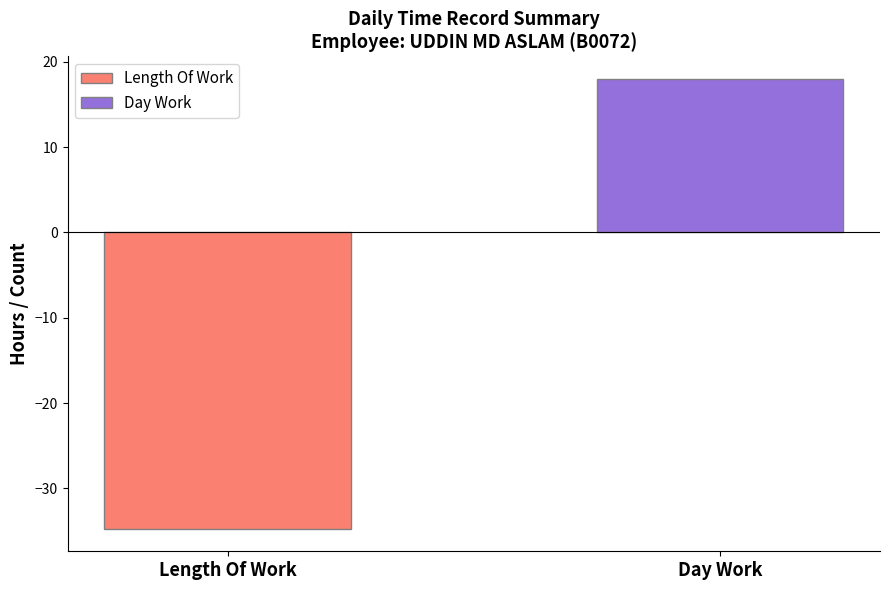

What is the greatest value displayed?

18.0